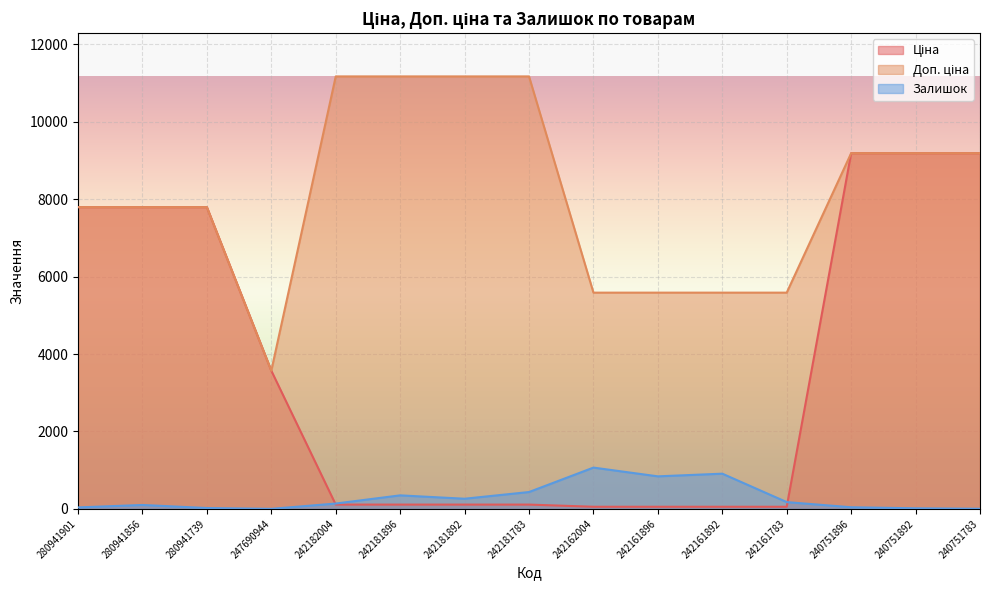

How many lines are shown in the chart?

3